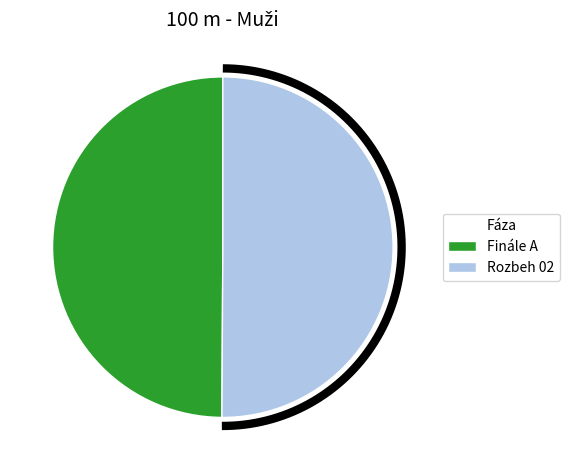

The Finále A slice represents 50% of the pie. True or false?

True